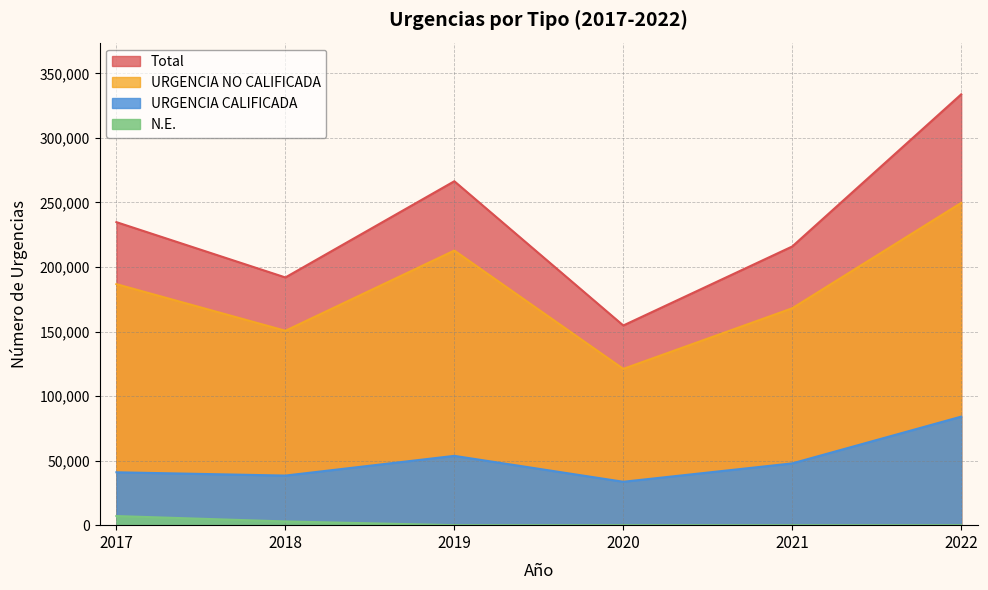

What are all the series names shown in the legend?

Total, URGENCIA NO CALIFICADA, URGENCIA CALIFICADA, N.E.